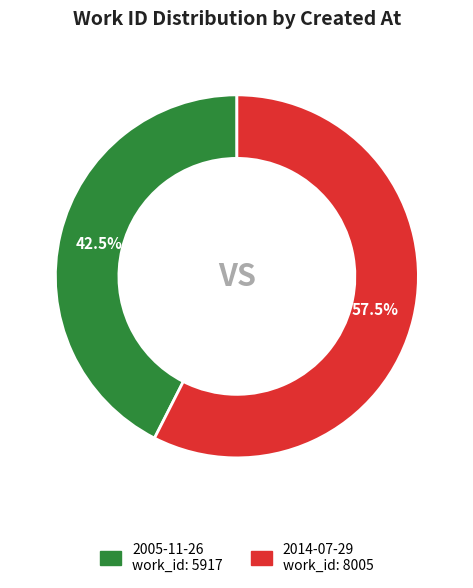

To the nearest percent, what is the average slice percentage?

50%